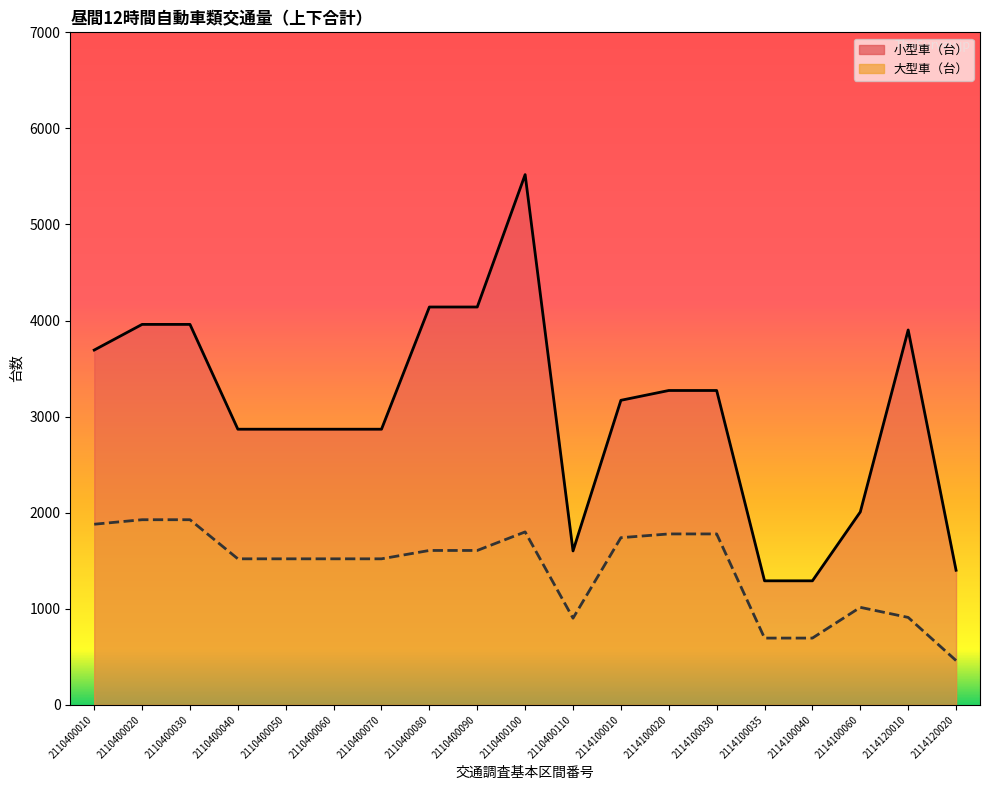

What are all the series names shown in the legend?

小型車（台）, 大型車（台）